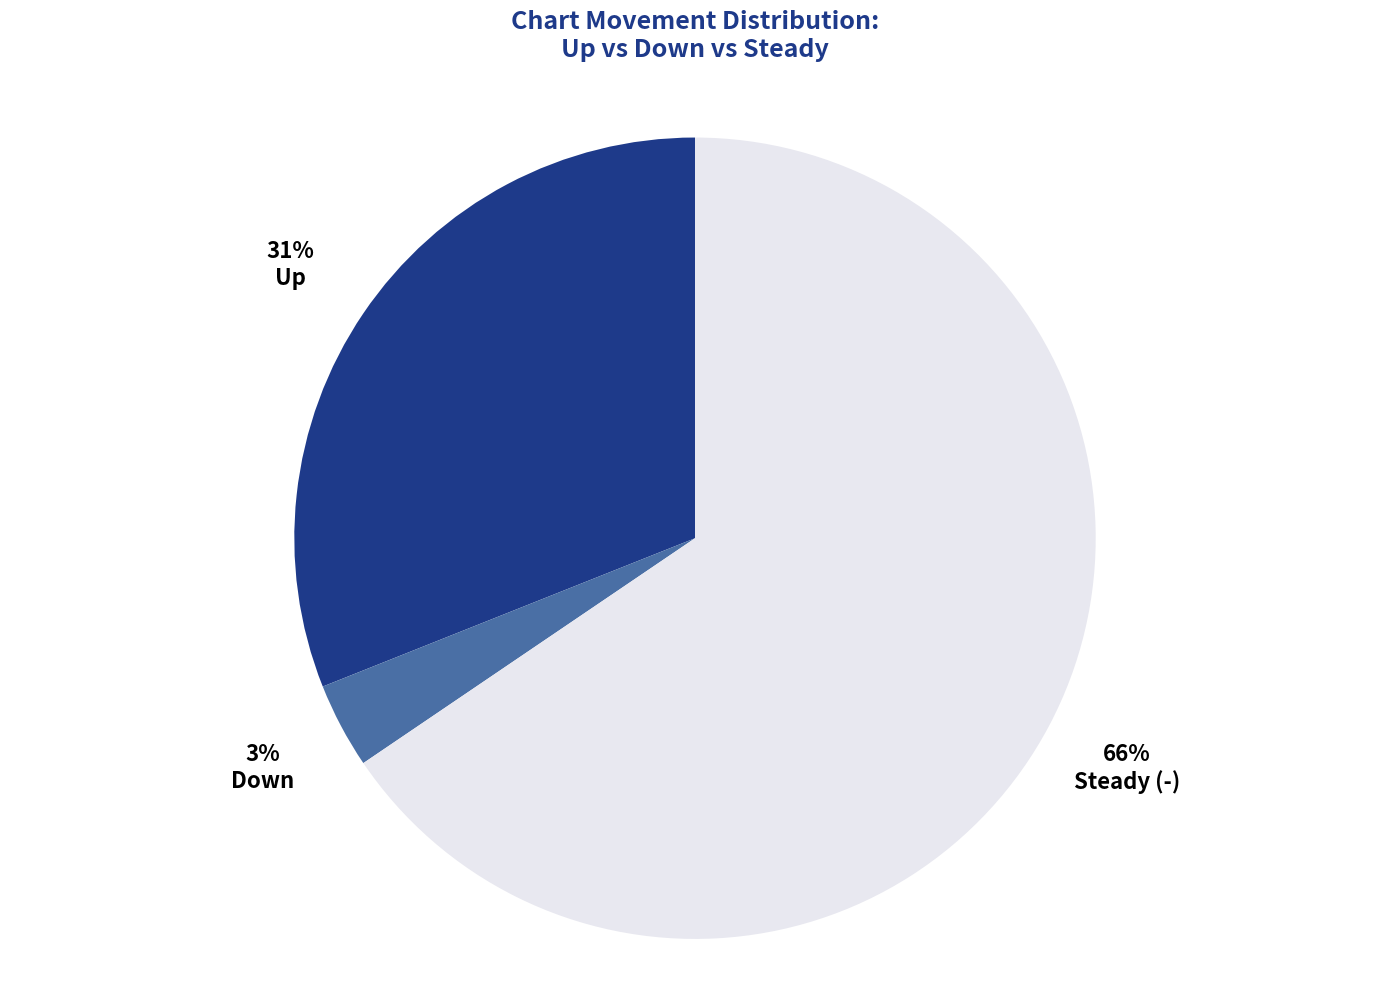

To the nearest percent, what is the average slice percentage?

33%